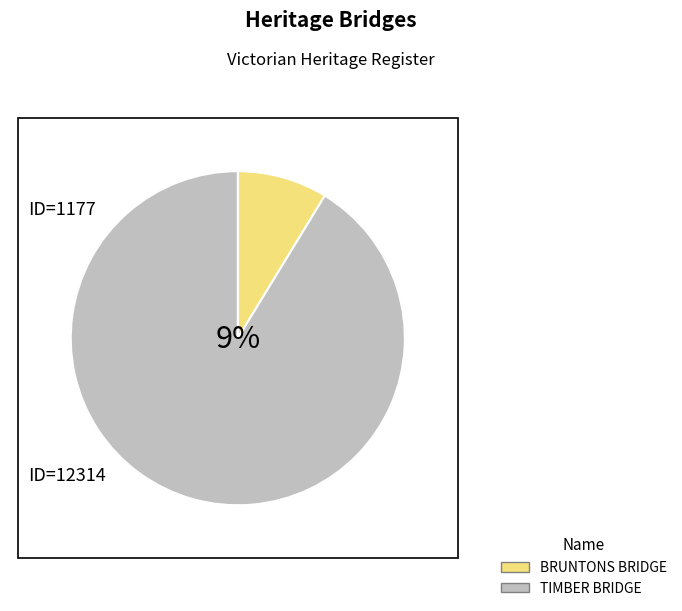

True or false: BRUNTONS BRIDGE accounts for 9% of the total.

True